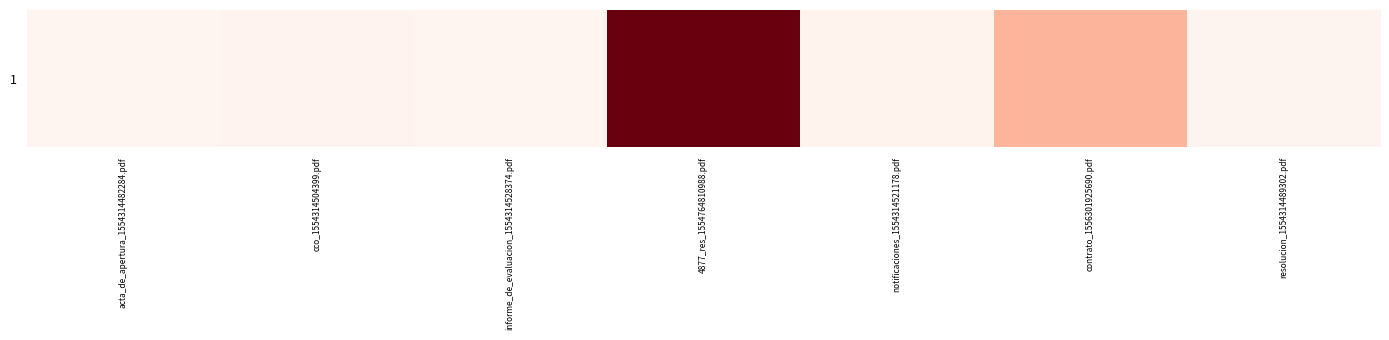

The chart shows a value of 25 at notificaciones_1554314521178.pdf. True or false?

False